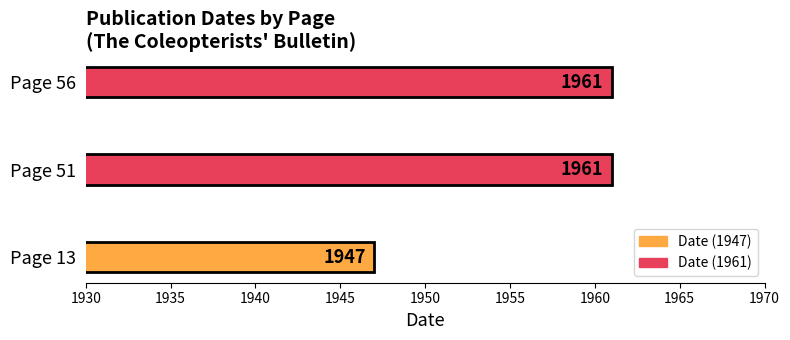

At which label is the value closest to 1954?

Page 13